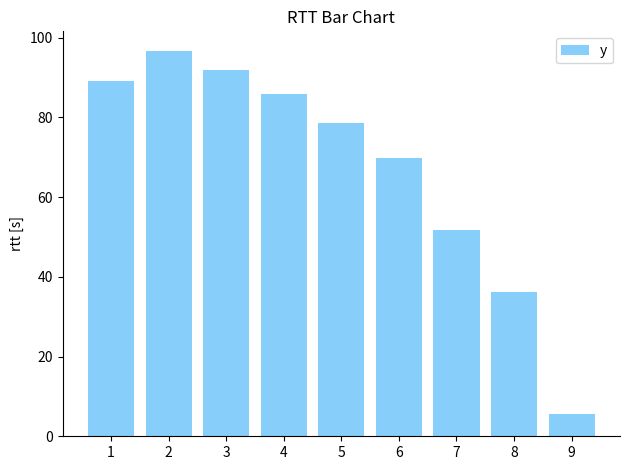

What is the maximum value shown in the chart?

96.7